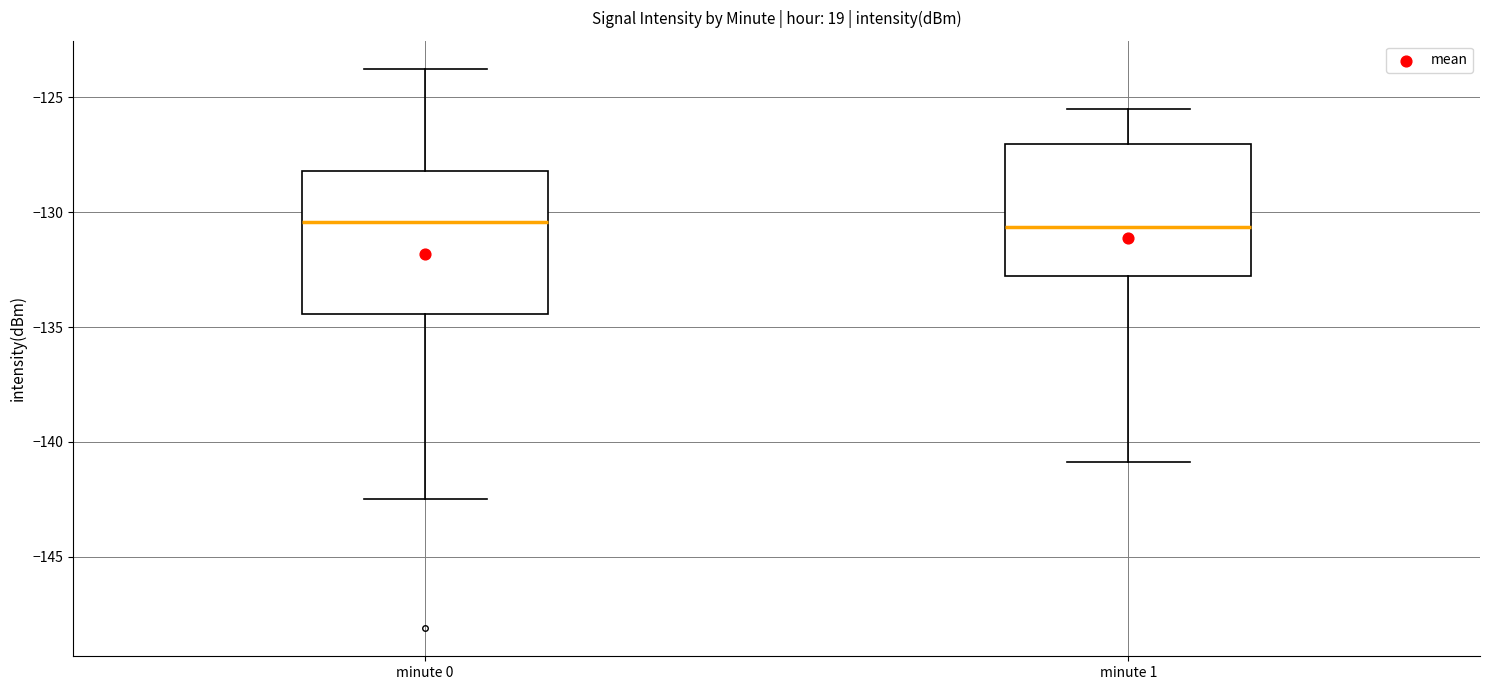

Reading left to right, transcribe this box plot: for each box, give where its median line is, the range the box spans, and where its two whiskers end, as read against the y-axis. The values are not printed on the chart, so give them approximately, as read against the axis.

minute 0: median -130.5, box -134.5 to -128.0, whiskers -142.5 to -123.5
minute 1: median -130.5, box -133.0 to -127.0, whiskers -141.0 to -125.5